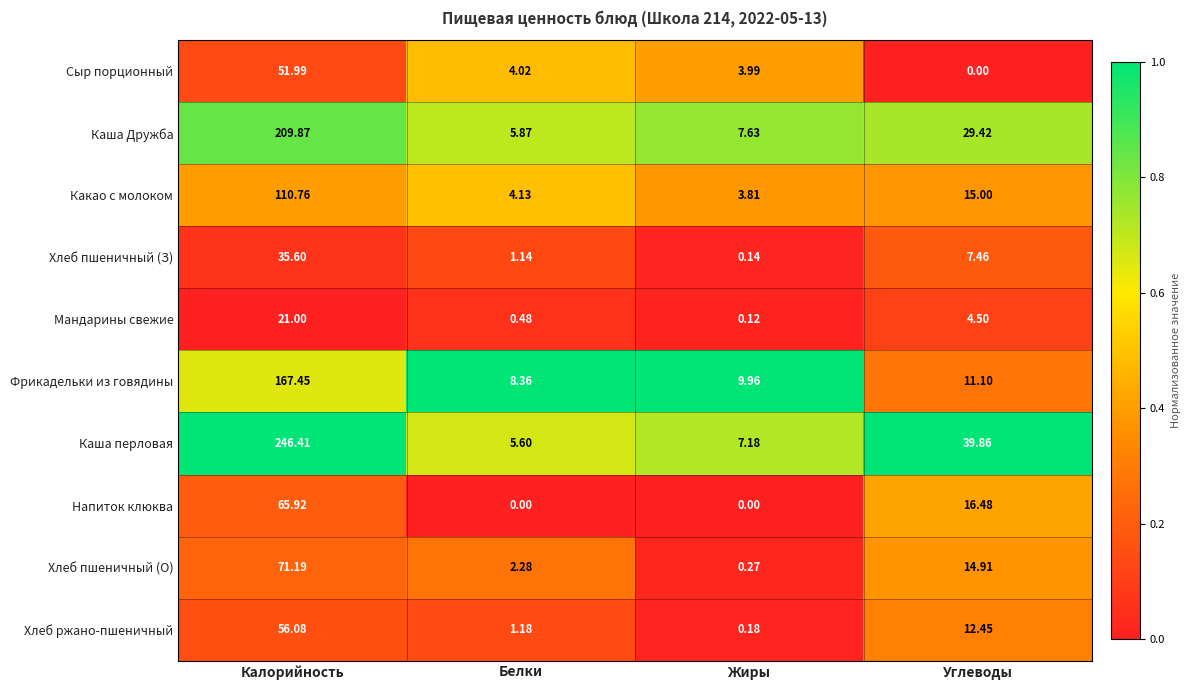

At which category does the chart reach its peak across all series?

Калорийность